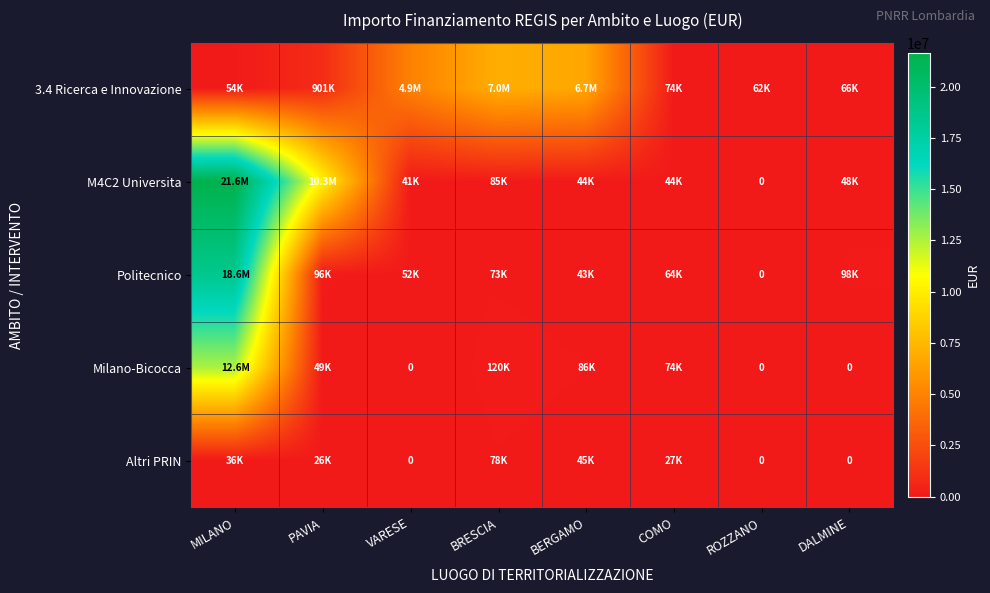

At which label does Altri PRIN first exceed 27342?

MILANO